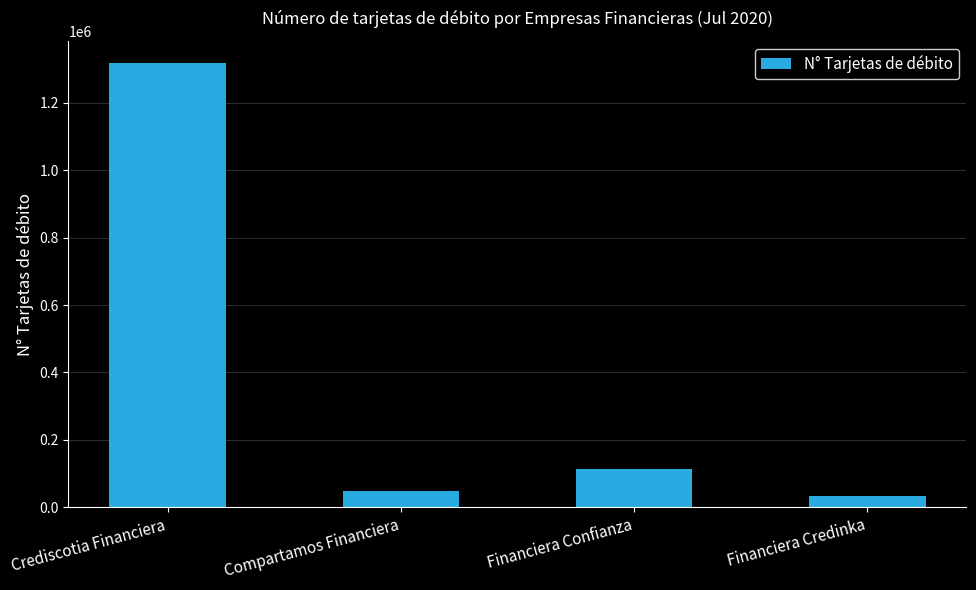

What is the label of the 1st bar from the left?

Crediscotia Financiera